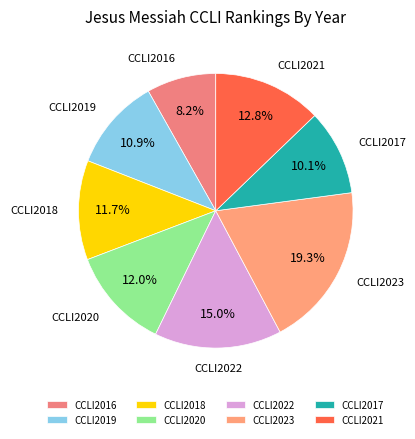

What is the largest slice in the pie chart?

CCLI2023